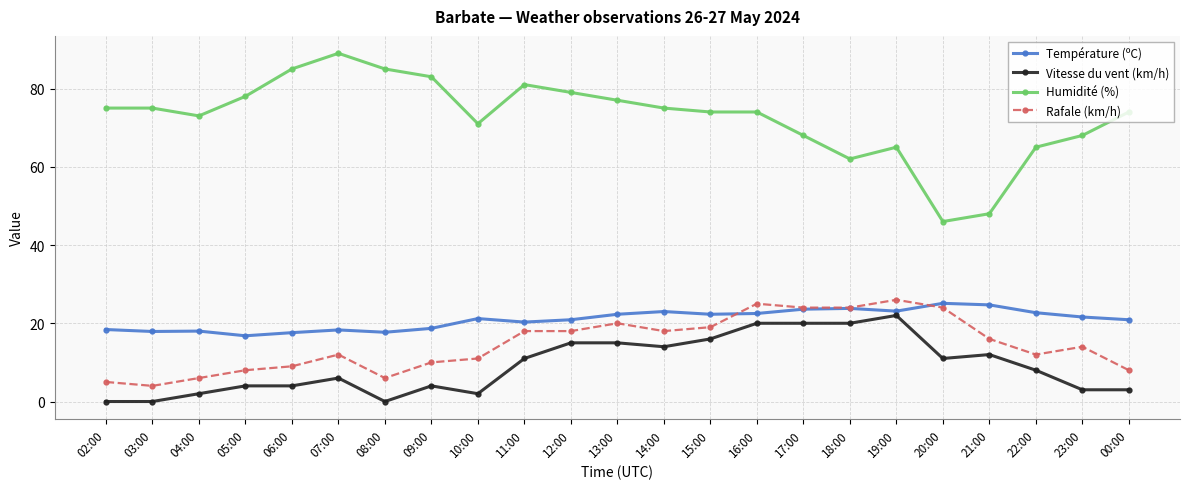

Count the number of categories in the chart.

23